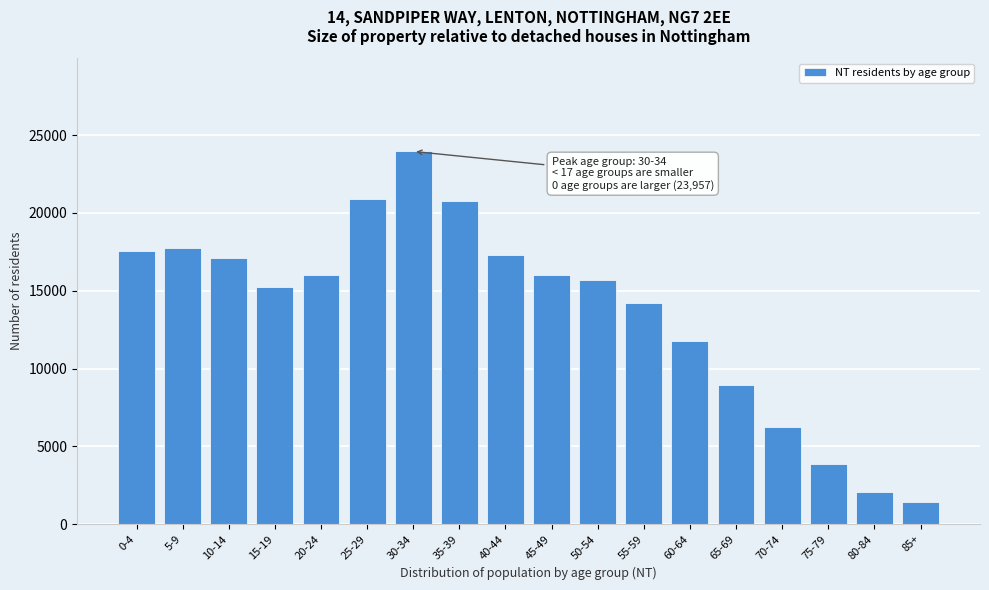

What is the difference between the maximum and minimum values?

22569